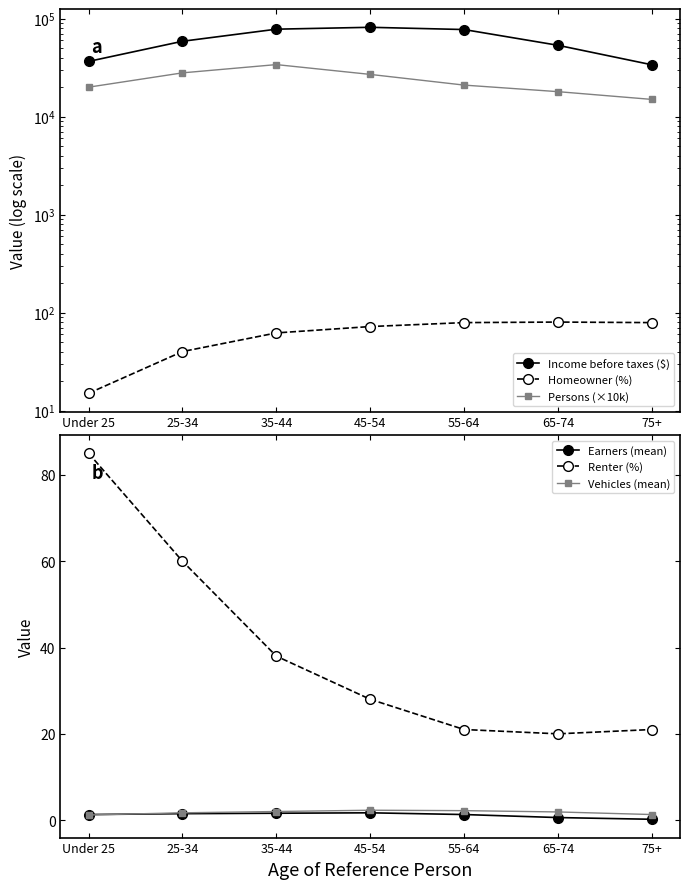

True or false: Homeowner (%) has more than 0 points higher than both neighbors.

True